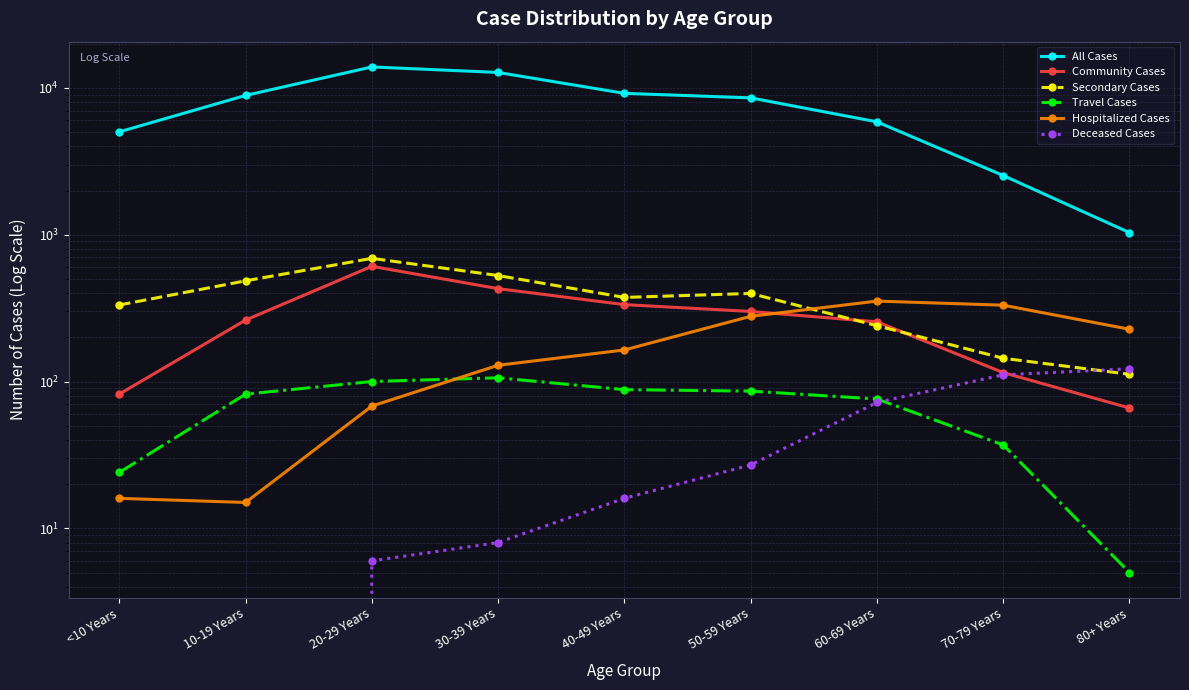

Which category has the highest value in the All Cases series?

20-29 Years